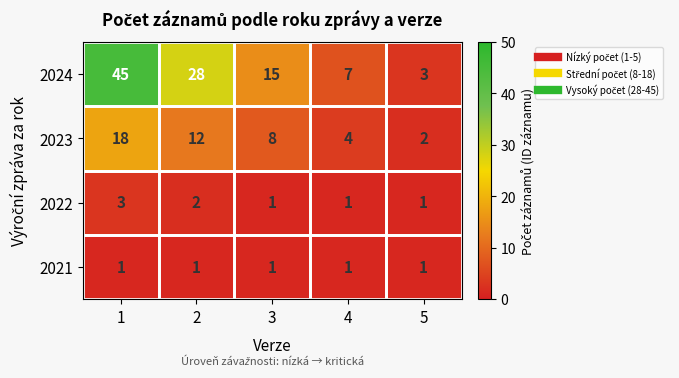

What is the minimum value shown in the chart?

1